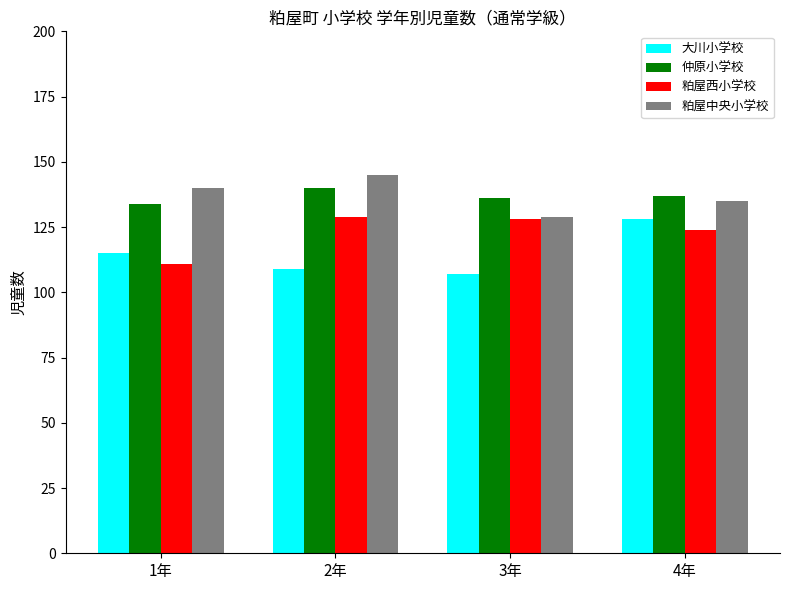

Read the 粕屋中央小学校 value at 3年.

129